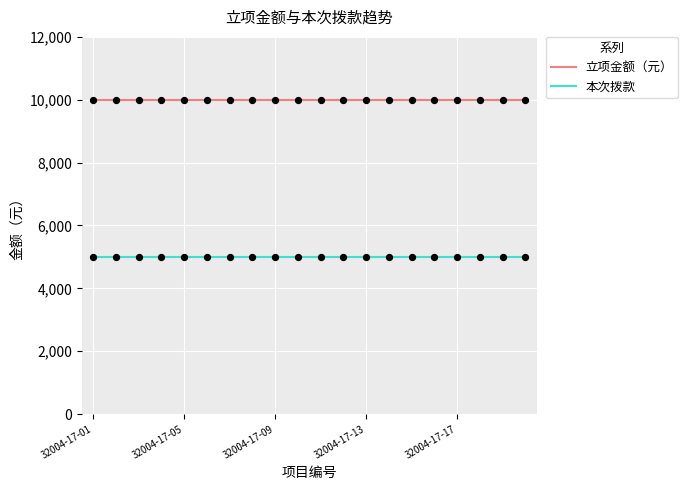

Which series has the largest total across all categories?

立项金额（元）